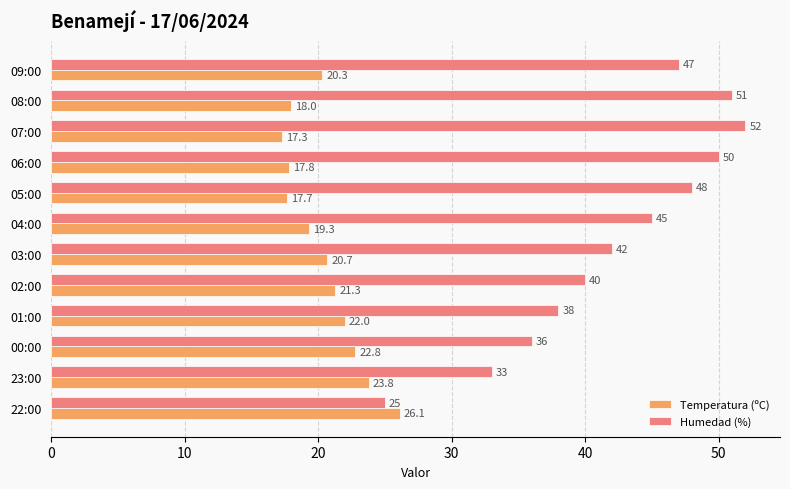

What is the sum of all Humedad (%) values?

507.0